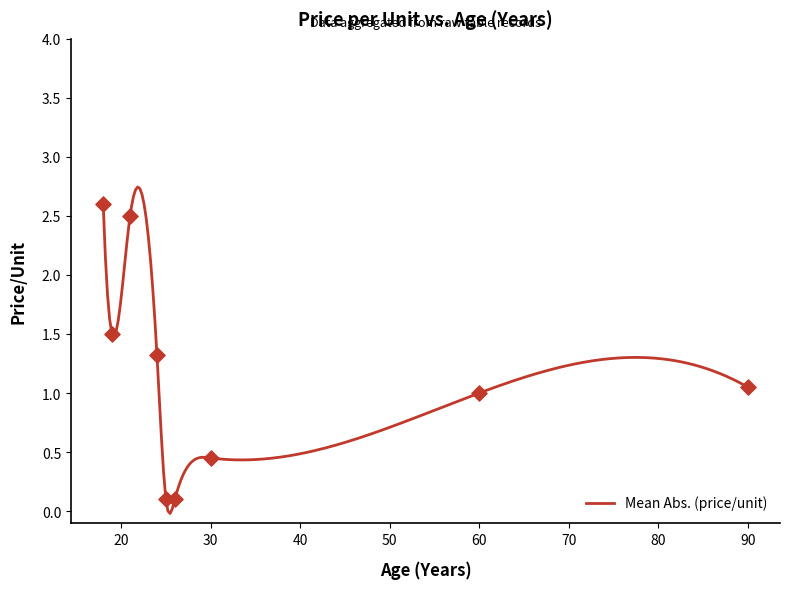

Which has a higher value, 25 or 90?

90